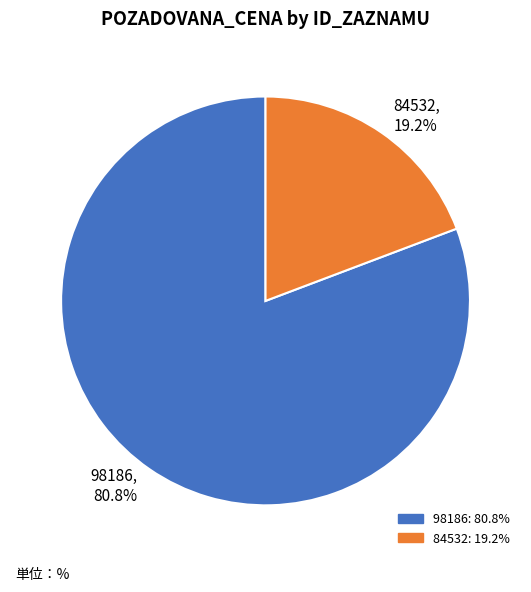

The 84532 slice represents 6% of the pie. True or false?

False